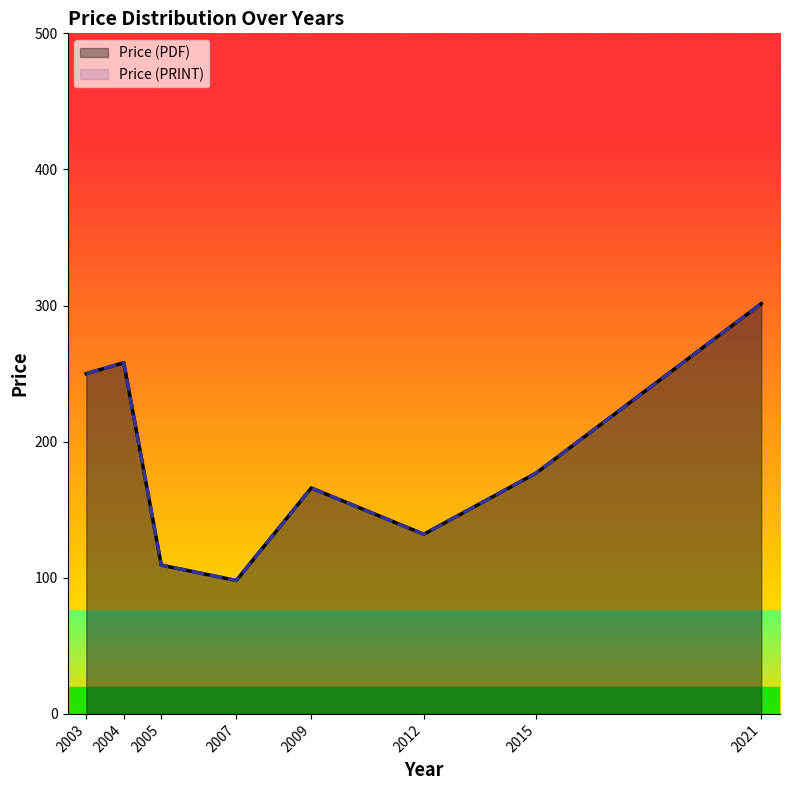

Does the chart display data point markers on the line(s)?

No